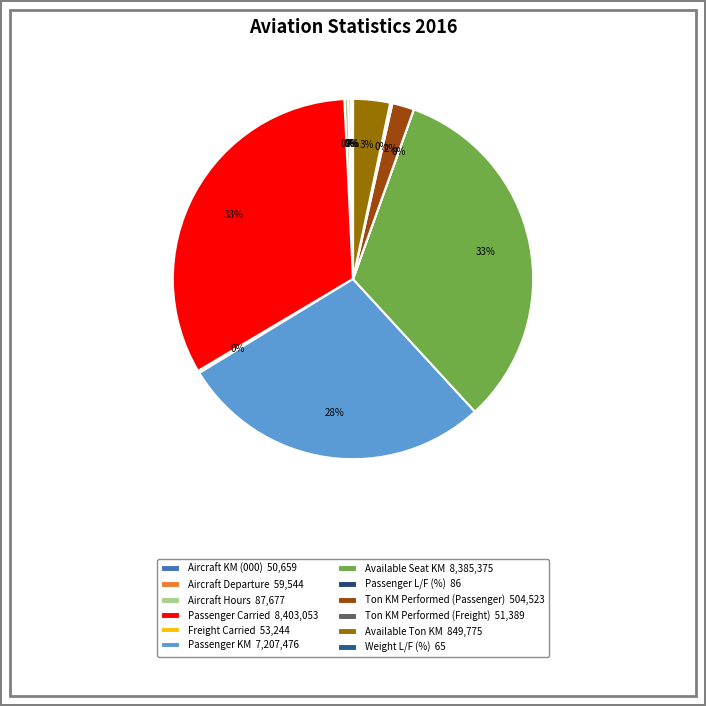

To the nearest percent, what is the average slice percentage?

8%